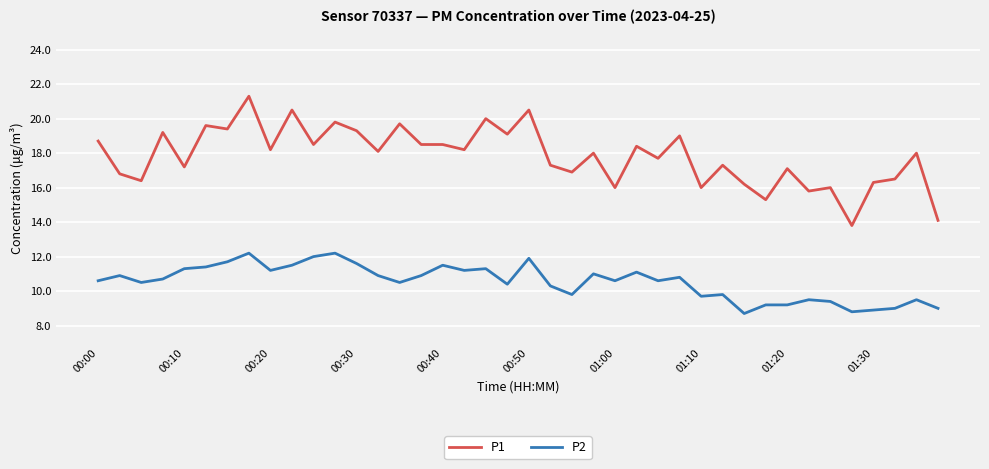

Reading left to right, list all the values displayed in this chart.

P1: 18.7	16.8	16.4	19.2	17.2	19.6	19.4	21.3	18.2	20.5	18.5	19.8	19.3	18.1	19.7	18.5	18.5	18.2	20.0	19.1	20.5	17.3	16.9	18.0	16.0	18.4	17.7	19.0	16.0	17.3	16.2	15.3	17.1	15.8	16.0	13.8	16.3	16.5	18.0	14.1
P2: 10.6	10.9	10.5	10.7	11.3	11.4	11.7	12.2	11.2	11.5	12.0	12.2	11.6	10.9	10.5	10.9	11.5	11.2	11.3	10.4	11.9	10.3	9.8	11.0	10.6	11.1	10.6	10.8	9.7	9.8	8.7	9.2	9.2	9.5	9.4	8.8	8.9	9.0	9.5	9.0